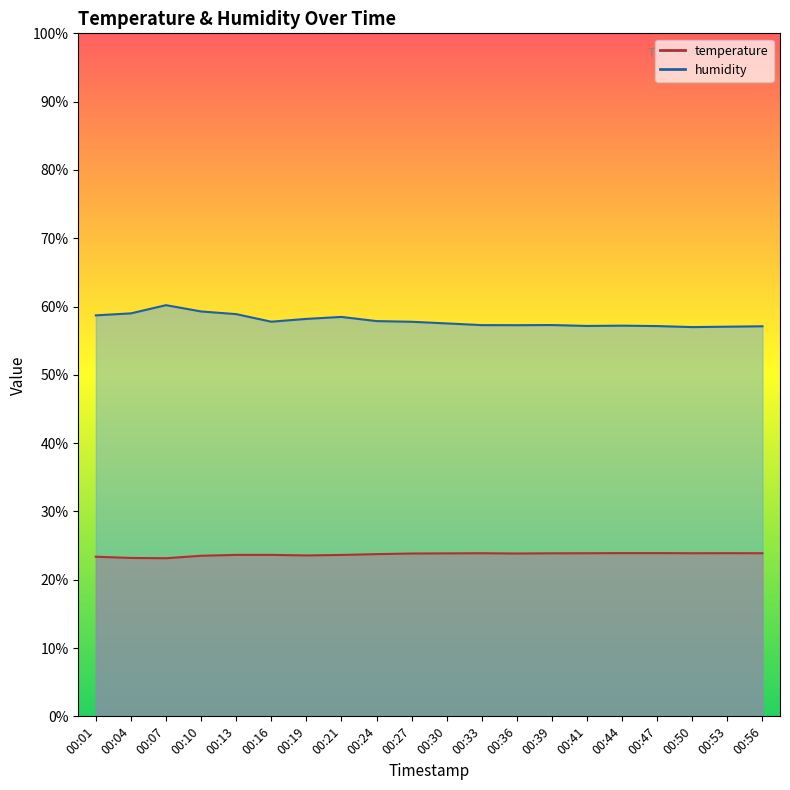

Rank the categories by temperature value from lowest to highest.

00:07, 00:04, 00:01, 00:10, 00:19, 00:21, 00:13, 00:16, 00:24, 00:27, 00:36, 00:30, 00:39, 00:33, 00:41, 00:50, 00:56, 00:53, 00:44, 00:47